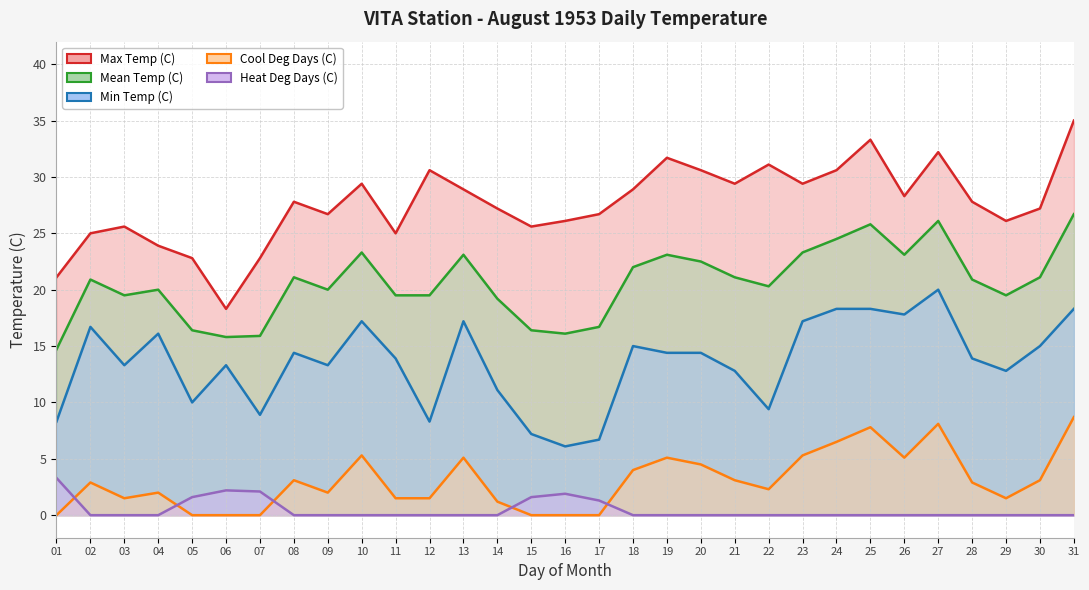

Reading left to right, extract all data points from this chart.

Max Temp (C): 01=21.1	02=25.0	03=25.6	04=23.9	05=22.8	06=18.3	07=22.8	08=27.8	09=26.7	10=29.4	11=25.0	12=30.6	13=28.9	14=27.2	15=25.6	16=26.1	17=26.7	18=28.9	19=31.7	20=30.6	21=29.4	22=31.1	23=29.4	24=30.6	25=33.3	26=28.3	27=32.2	28=27.8	29=26.1	30=27.2	31=35.0
Mean Temp (C): 01=14.7	02=20.9	03=19.5	04=20.0	05=16.4	06=15.8	07=15.9	08=21.1	09=20.0	10=23.3	11=19.5	12=19.5	13=23.1	14=19.2	15=16.4	16=16.1	17=16.7	18=22.0	19=23.1	20=22.5	21=21.1	22=20.3	23=23.3	24=24.5	25=25.8	26=23.1	27=26.1	28=20.9	29=19.5	30=21.1	31=26.7
Min Temp (C): 01=8.3	02=16.7	03=13.3	04=16.1	05=10.0	06=13.3	07=8.9	08=14.4	09=13.3	10=17.2	11=13.9	12=8.3	13=17.2	14=11.1	15=7.2	16=6.1	17=6.7	18=15.0	19=14.4	20=14.4	21=12.8	22=9.4	23=17.2	24=18.3	25=18.3	26=17.8	27=20.0	28=13.9	29=12.8	30=15.0	31=18.3
Cool Deg Days (C): 01=0.0	02=2.9	03=1.5	04=2.0	05=0.0	06=0.0	07=0.0	08=3.1	09=2.0	10=5.3	11=1.5	12=1.5	13=5.1	14=1.2	15=0.0	16=0.0	17=0.0	18=4.0	19=5.1	20=4.5	21=3.1	22=2.3	23=5.3	24=6.5	25=7.8	26=5.1	27=8.1	28=2.9	29=1.5	30=3.1	31=8.7
Heat Deg Days (C): 01=3.3	02=0.0	03=0.0	04=0.0	05=1.6	06=2.2	07=2.1	08=0.0	09=0.0	10=0.0	11=0.0	12=0.0	13=0.0	14=0.0	15=1.6	16=1.9	17=1.3	18=0.0	19=0.0	20=0.0	21=0.0	22=0.0	23=0.0	24=0.0	25=0.0	26=0.0	27=0.0	28=0.0	29=0.0	30=0.0	31=0.0